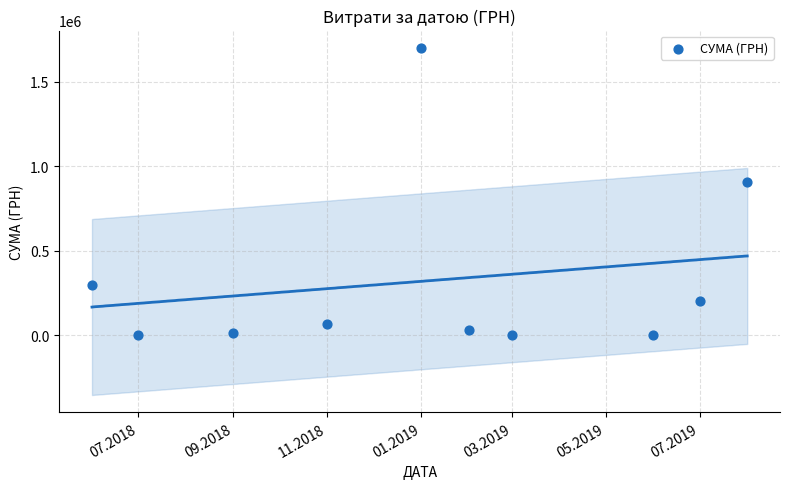

What Y value in the scatter plot is closest to 850771?

910020.3